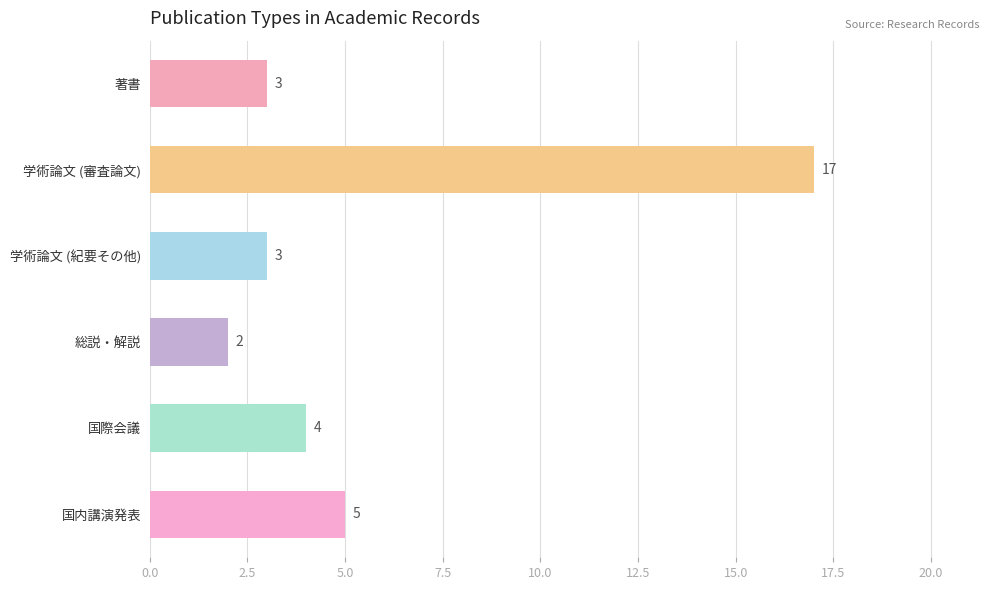

How many series are shown in this chart?

1